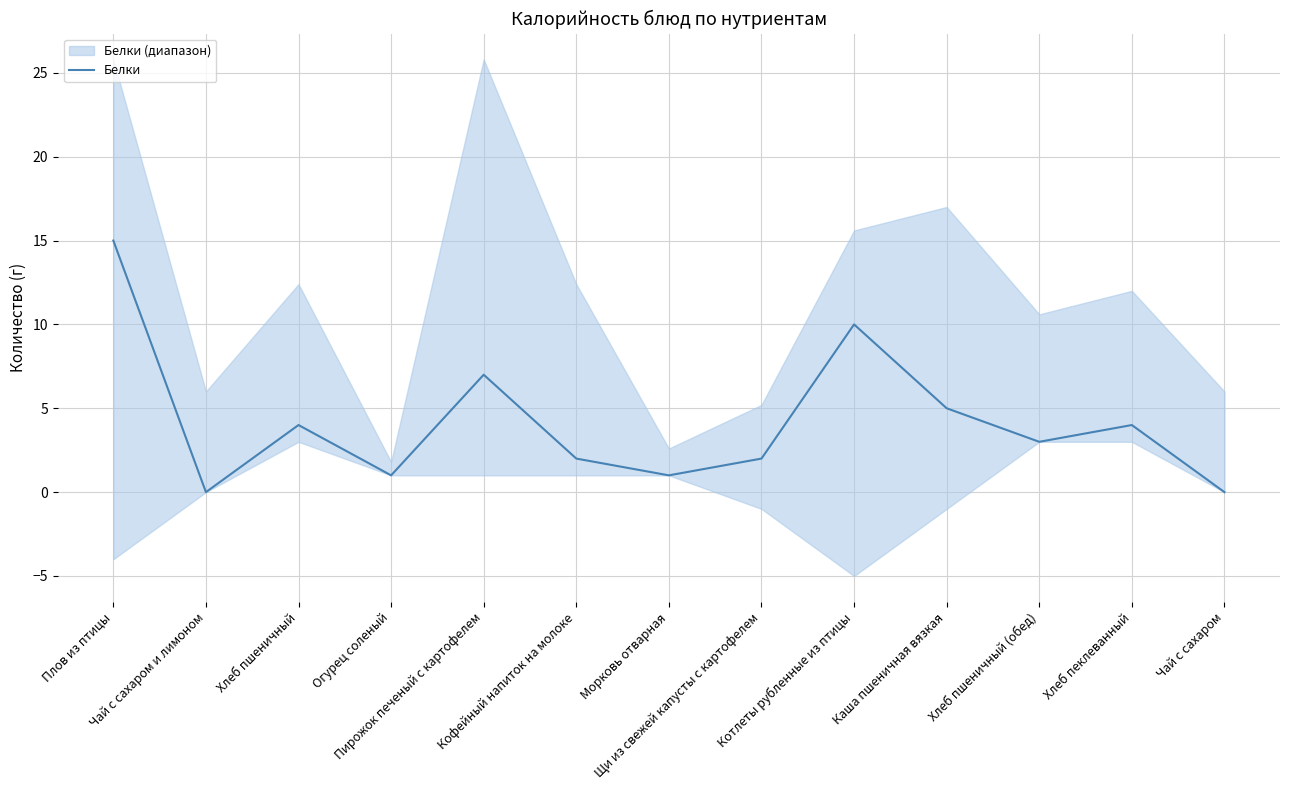

What is the label of the 12th point from the right?

Чай с сахаром и лимоном